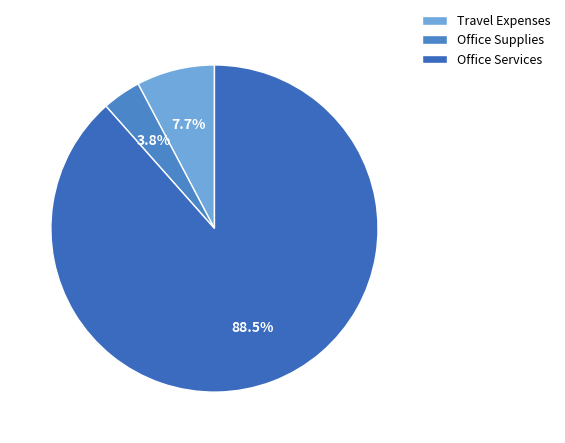

How many slices are in this pie chart?

3